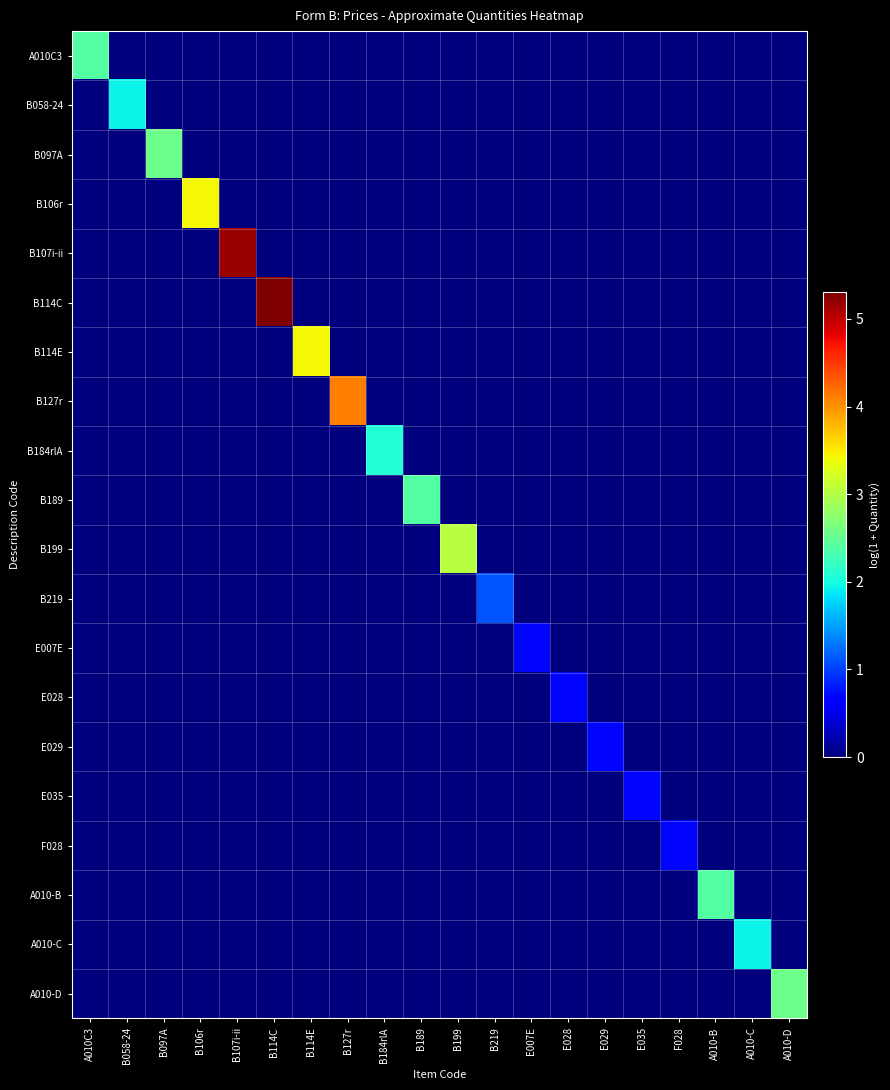

Reading left to right, extract all data points from this chart.

A010C3: A010C3=2.4	B058-24=0.0	B097A=0.0	B106r=0.0	B107i-ii=0.0	B114C=0.0	B114E=0.0	B127r=0.0	B184rlA=0.0	B189=0.0	B199=0.0	B219=0.0	E007E=0.0	E028=0.0	E029=0.0	E035=0.0	F028=0.0	A010-B=0.0	A010-C=0.0	A010-D=0.0
B058-24: A010C3=0.0	B058-24=1.9	B097A=0.0	B106r=0.0	B107i-ii=0.0	B114C=0.0	B114E=0.0	B127r=0.0	B184rlA=0.0	B189=0.0	B199=0.0	B219=0.0	E007E=0.0	E028=0.0	E029=0.0	E035=0.0	F028=0.0	A010-B=0.0	A010-C=0.0	A010-D=0.0
B097A: A010C3=0.0	B058-24=0.0	B097A=2.6	B106r=0.0	B107i-ii=0.0	B114C=0.0	B114E=0.0	B127r=0.0	B184rlA=0.0	B189=0.0	B199=0.0	B219=0.0	E007E=0.0	E028=0.0	E029=0.0	E035=0.0	F028=0.0	A010-B=0.0	A010-C=0.0	A010-D=0.0
B106r: A010C3=0.0	B058-24=0.0	B097A=0.0	B106r=3.4	B107i-ii=0.0	B114C=0.0	B114E=0.0	B127r=0.0	B184rlA=0.0	B189=0.0	B199=0.0	B219=0.0	E007E=0.0	E028=0.0	E029=0.0	E035=0.0	F028=0.0	A010-B=0.0	A010-C=0.0	A010-D=0.0
B107i-ii: A010C3=0.0	B058-24=0.0	B097A=0.0	B106r=0.0	B107i-ii=5.2	B114C=0.0	B114E=0.0	B127r=0.0	B184rlA=0.0	B189=0.0	B199=0.0	B219=0.0	E007E=0.0	E028=0.0	E029=0.0	E035=0.0	F028=0.0	A010-B=0.0	A010-C=0.0	A010-D=0.0
B114C: A010C3=0.0	B058-24=0.0	B097A=0.0	B106r=0.0	B107i-ii=0.0	B114C=5.3	B114E=0.0	B127r=0.0	B184rlA=0.0	B189=0.0	B199=0.0	B219=0.0	E007E=0.0	E028=0.0	E029=0.0	E035=0.0	F028=0.0	A010-B=0.0	A010-C=0.0	A010-D=0.0
B114E: A010C3=0.0	B058-24=0.0	B097A=0.0	B106r=0.0	B107i-ii=0.0	B114C=0.0	B114E=3.4	B127r=0.0	B184rlA=0.0	B189=0.0	B199=0.0	B219=0.0	E007E=0.0	E028=0.0	E029=0.0	E035=0.0	F028=0.0	A010-B=0.0	A010-C=0.0	A010-D=0.0
B127r: A010C3=0.0	B058-24=0.0	B097A=0.0	B106r=0.0	B107i-ii=0.0	B114C=0.0	B114E=0.0	B127r=4.1	B184rlA=0.0	B189=0.0	B199=0.0	B219=0.0	E007E=0.0	E028=0.0	E029=0.0	E035=0.0	F028=0.0	A010-B=0.0	A010-C=0.0	A010-D=0.0
B184rlA: A010C3=0.0	B058-24=0.0	B097A=0.0	B106r=0.0	B107i-ii=0.0	B114C=0.0	B114E=0.0	B127r=0.0	B184rlA=2.1	B189=0.0	B199=0.0	B219=0.0	E007E=0.0	E028=0.0	E029=0.0	E035=0.0	F028=0.0	A010-B=0.0	A010-C=0.0	A010-D=0.0
B189: A010C3=0.0	B058-24=0.0	B097A=0.0	B106r=0.0	B107i-ii=0.0	B114C=0.0	B114E=0.0	B127r=0.0	B184rlA=0.0	B189=2.4	B199=0.0	B219=0.0	E007E=0.0	E028=0.0	E029=0.0	E035=0.0	F028=0.0	A010-B=0.0	A010-C=0.0	A010-D=0.0
B199: A010C3=0.0	B058-24=0.0	B097A=0.0	B106r=0.0	B107i-ii=0.0	B114C=0.0	B114E=0.0	B127r=0.0	B184rlA=0.0	B189=0.0	B199=3.0	B219=0.0	E007E=0.0	E028=0.0	E029=0.0	E035=0.0	F028=0.0	A010-B=0.0	A010-C=0.0	A010-D=0.0
B219: A010C3=0.0	B058-24=0.0	B097A=0.0	B106r=0.0	B107i-ii=0.0	B114C=0.0	B114E=0.0	B127r=0.0	B184rlA=0.0	B189=0.0	B199=0.0	B219=1.1	E007E=0.0	E028=0.0	E029=0.0	E035=0.0	F028=0.0	A010-B=0.0	A010-C=0.0	A010-D=0.0
E007E: A010C3=0.0	B058-24=0.0	B097A=0.0	B106r=0.0	B107i-ii=0.0	B114C=0.0	B114E=0.0	B127r=0.0	B184rlA=0.0	B189=0.0	B199=0.0	B219=0.0	E007E=0.7	E028=0.0	E029=0.0	E035=0.0	F028=0.0	A010-B=0.0	A010-C=0.0	A010-D=0.0
E028: A010C3=0.0	B058-24=0.0	B097A=0.0	B106r=0.0	B107i-ii=0.0	B114C=0.0	B114E=0.0	B127r=0.0	B184rlA=0.0	B189=0.0	B199=0.0	B219=0.0	E007E=0.0	E028=0.7	E029=0.0	E035=0.0	F028=0.0	A010-B=0.0	A010-C=0.0	A010-D=0.0
E029: A010C3=0.0	B058-24=0.0	B097A=0.0	B106r=0.0	B107i-ii=0.0	B114C=0.0	B114E=0.0	B127r=0.0	B184rlA=0.0	B189=0.0	B199=0.0	B219=0.0	E007E=0.0	E028=0.0	E029=0.7	E035=0.0	F028=0.0	A010-B=0.0	A010-C=0.0	A010-D=0.0
E035: A010C3=0.0	B058-24=0.0	B097A=0.0	B106r=0.0	B107i-ii=0.0	B114C=0.0	B114E=0.0	B127r=0.0	B184rlA=0.0	B189=0.0	B199=0.0	B219=0.0	E007E=0.0	E028=0.0	E029=0.0	E035=0.7	F028=0.0	A010-B=0.0	A010-C=0.0	A010-D=0.0
F028: A010C3=0.0	B058-24=0.0	B097A=0.0	B106r=0.0	B107i-ii=0.0	B114C=0.0	B114E=0.0	B127r=0.0	B184rlA=0.0	B189=0.0	B199=0.0	B219=0.0	E007E=0.0	E028=0.0	E029=0.0	E035=0.0	F028=0.7	A010-B=0.0	A010-C=0.0	A010-D=0.0
A010-B: A010C3=0.0	B058-24=0.0	B097A=0.0	B106r=0.0	B107i-ii=0.0	B114C=0.0	B114E=0.0	B127r=0.0	B184rlA=0.0	B189=0.0	B199=0.0	B219=0.0	E007E=0.0	E028=0.0	E029=0.0	E035=0.0	F028=0.0	A010-B=2.4	A010-C=0.0	A010-D=0.0
A010-C: A010C3=0.0	B058-24=0.0	B097A=0.0	B106r=0.0	B107i-ii=0.0	B114C=0.0	B114E=0.0	B127r=0.0	B184rlA=0.0	B189=0.0	B199=0.0	B219=0.0	E007E=0.0	E028=0.0	E029=0.0	E035=0.0	F028=0.0	A010-B=0.0	A010-C=1.9	A010-D=0.0
A010-D: A010C3=0.0	B058-24=0.0	B097A=0.0	B106r=0.0	B107i-ii=0.0	B114C=0.0	B114E=0.0	B127r=0.0	B184rlA=0.0	B189=0.0	B199=0.0	B219=0.0	E007E=0.0	E028=0.0	E029=0.0	E035=0.0	F028=0.0	A010-B=0.0	A010-C=0.0	A010-D=2.6